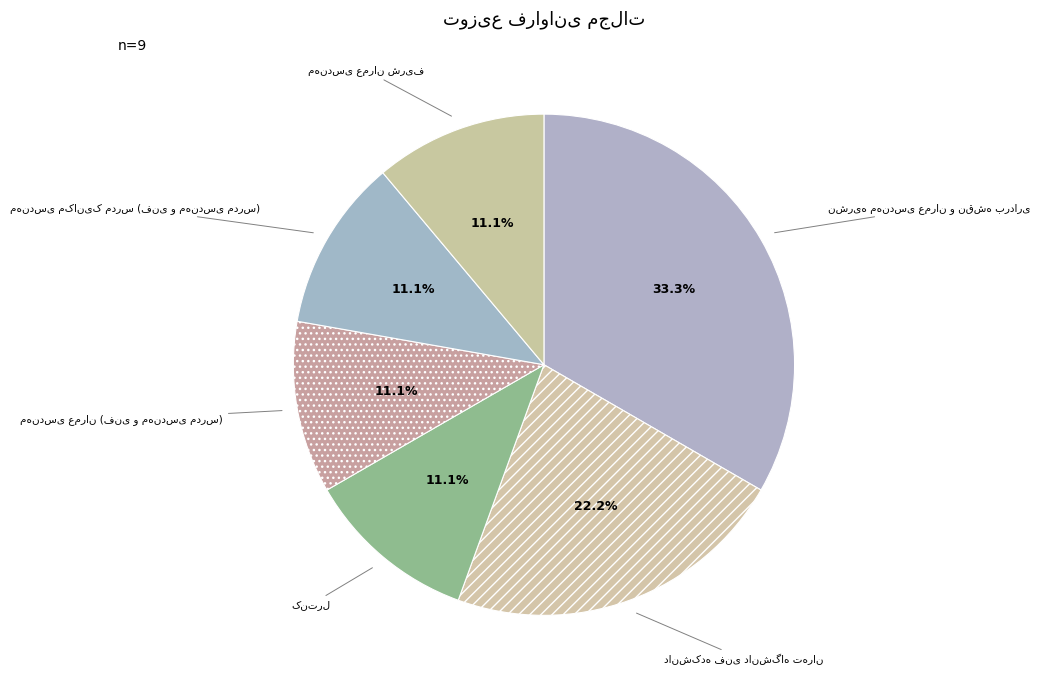

Is there any slice that represents more than half of the pie?

No